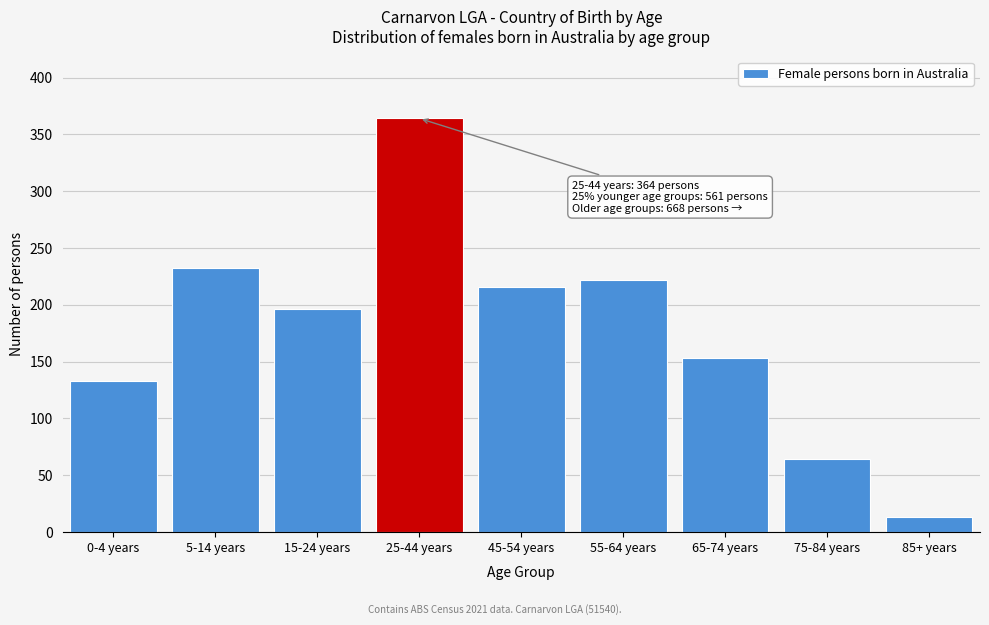

Reading left to right, extract all data points from this chart.

133	232	196	364	216	222	153	64	13